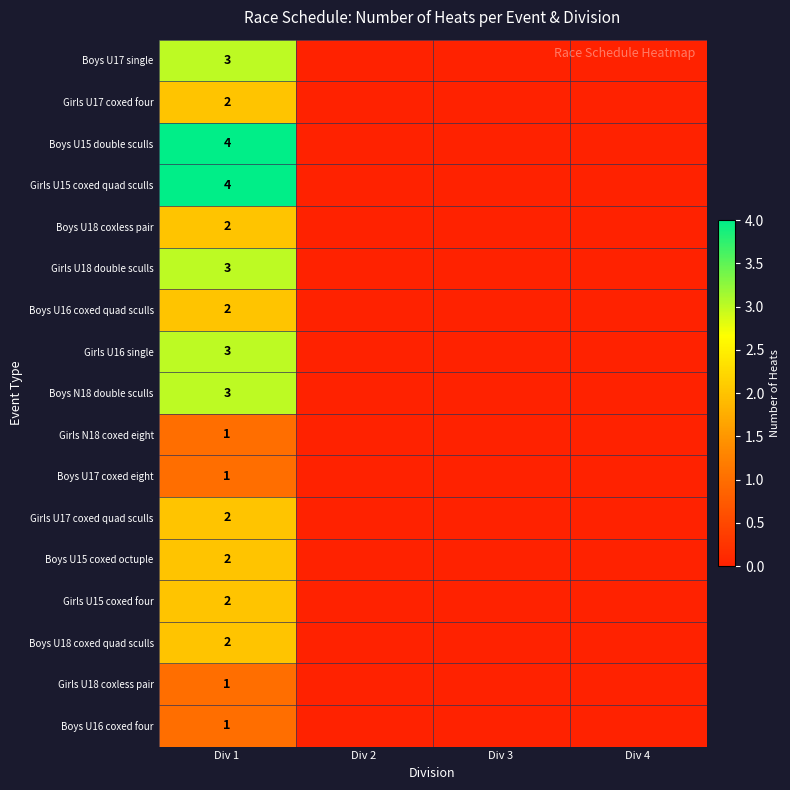

What is the total value across all series at Div 1?

38